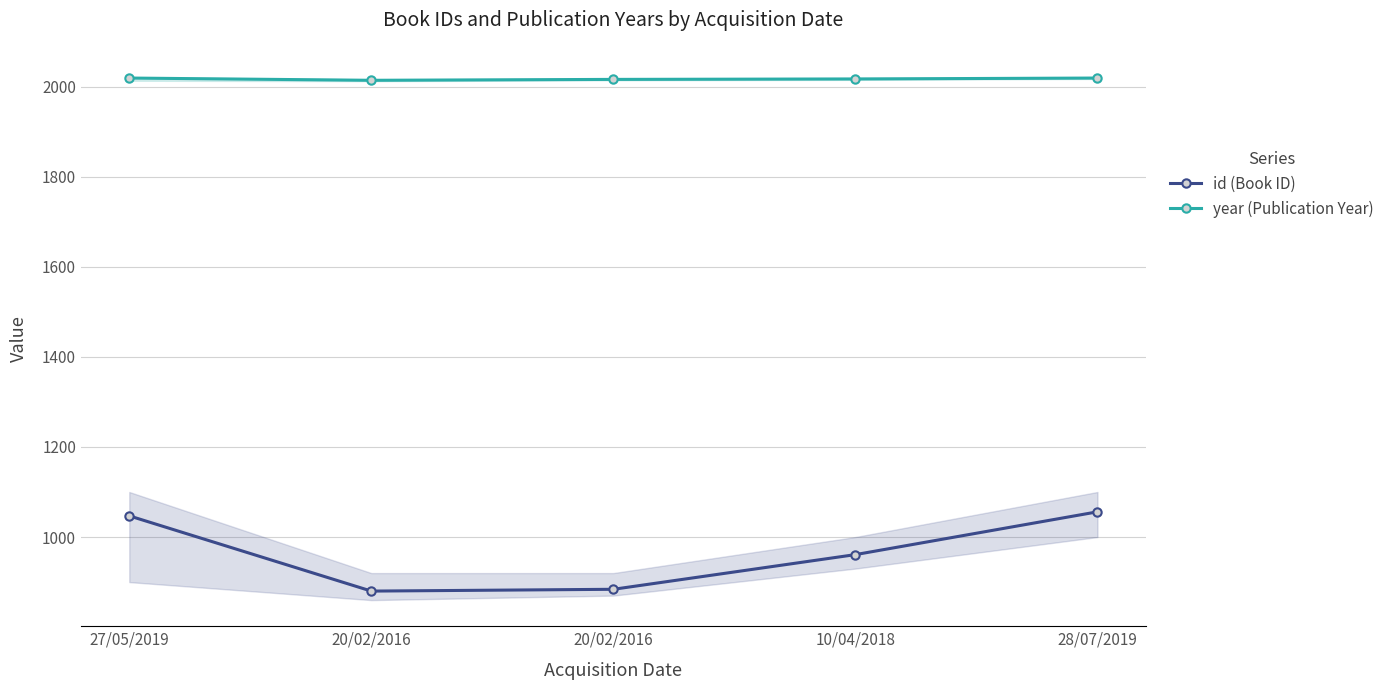

True or false: year (Publication Year) and id (Book ID) cross at least once.

False